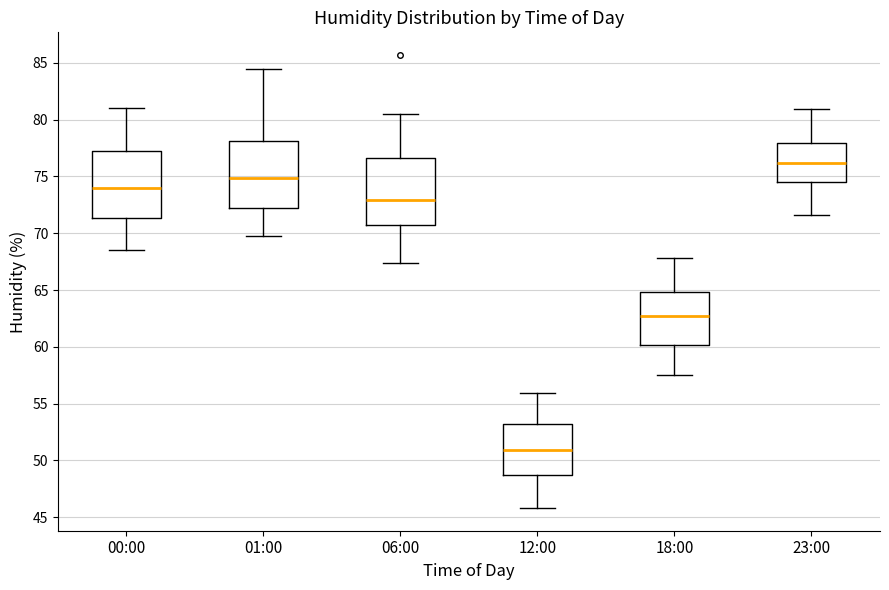

Reading left to right, transcribe this box plot: for each box, give where its median line is, the range the box spans, and where its two whiskers end, as read against the y-axis. The values are not printed on the chart, so give them approximately, as read against the axis.

00:00: median 74.0, box 71.5 to 77.5, whiskers 68.5 to 81.0
01:00: median 75.0, box 72.0 to 78.0, whiskers 70.0 to 84.5
06:00: median 73.0, box 70.5 to 76.5, whiskers 67.5 to 80.5
12:00: median 51.0, box 49.0 to 53.0, whiskers 46.0 to 56.0
18:00: median 63.0, box 60.0 to 65.0, whiskers 57.5 to 68.0
23:00: median 76.0, box 74.5 to 78.0, whiskers 71.5 to 81.0